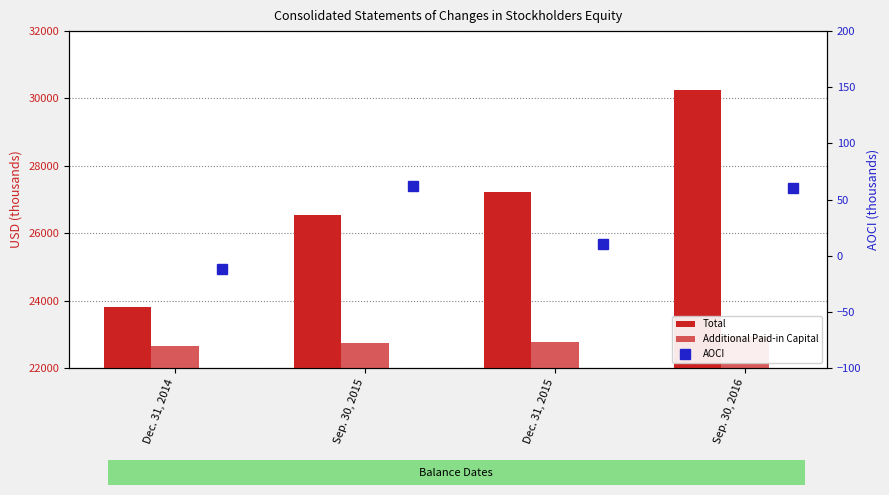

What is the difference between the maximum and second lowest values in the Total series?

3711